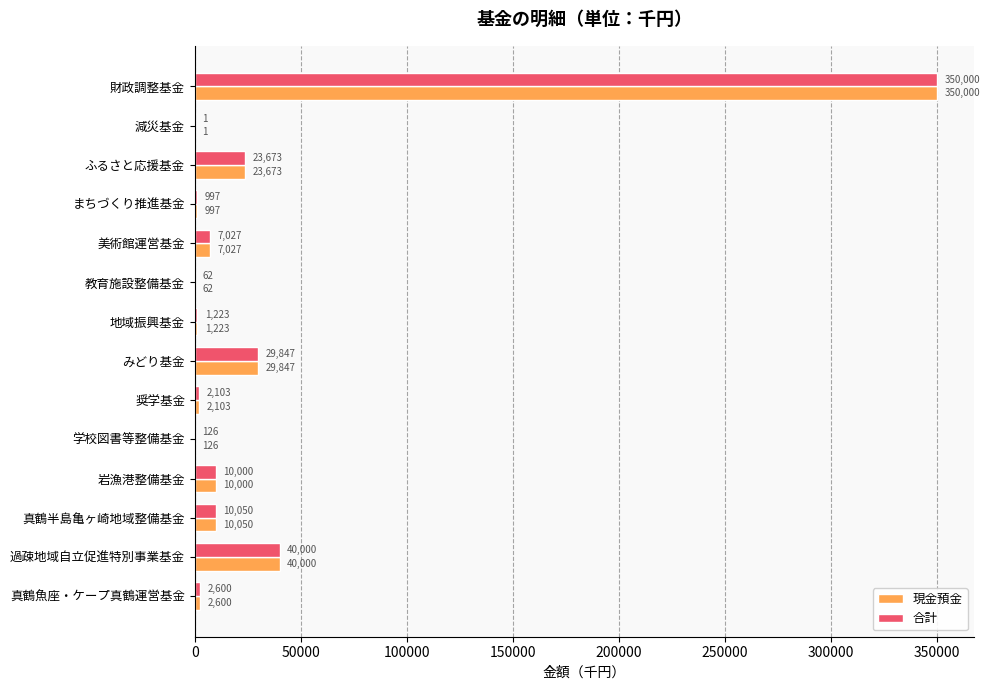

What is the maximum value shown in the chart?

350000